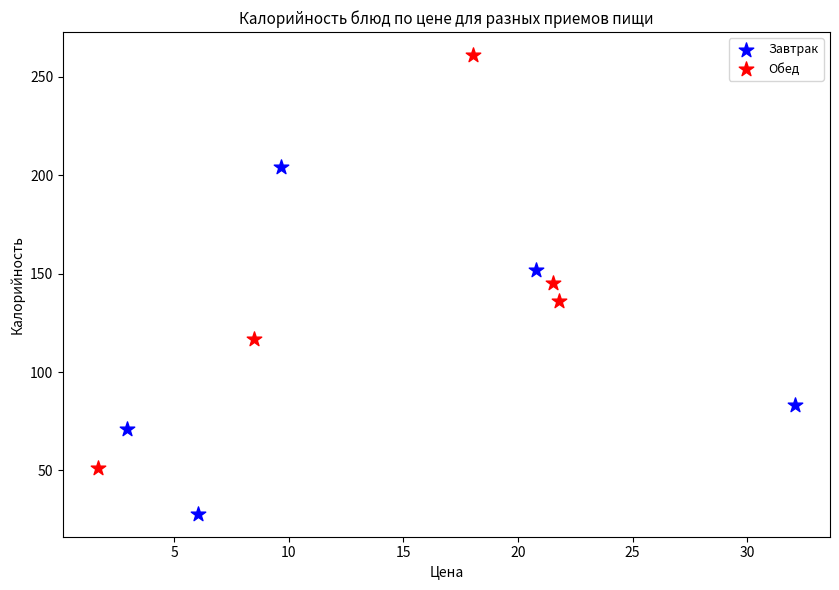

Which series contains the highest Y value?

Обед